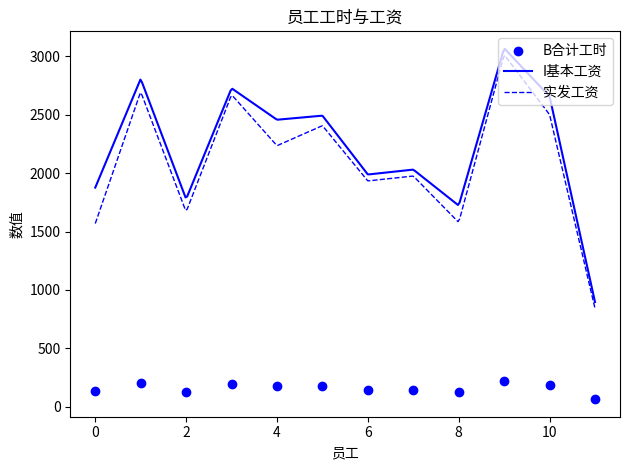

What are all the series names shown in the legend?

B合计工时, I基本工资, 实发工资